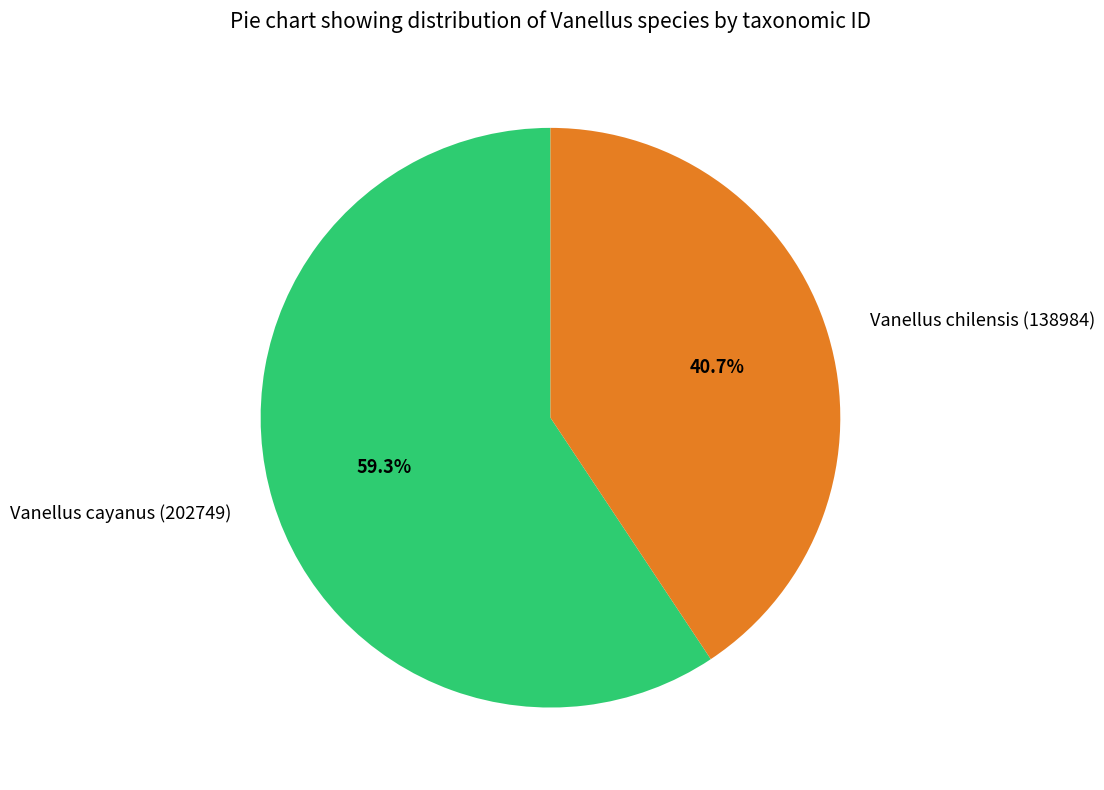

The Vanellus cayanus (202749) slice represents 71% of the pie. True or false?

False